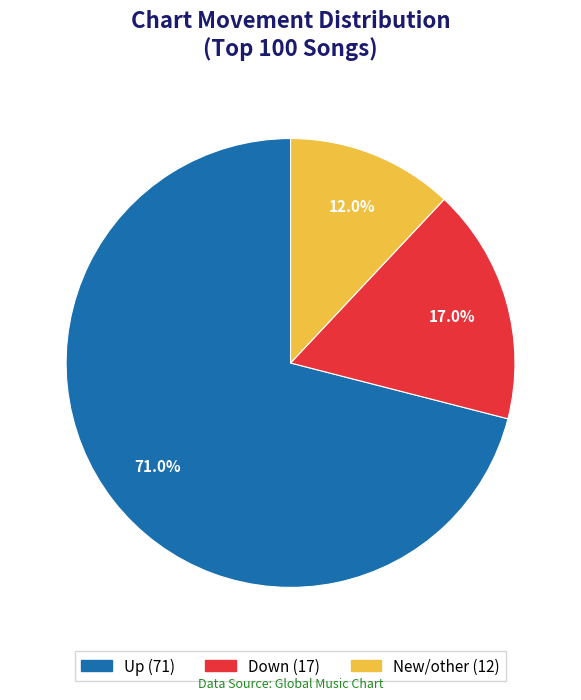

Is there any slice that represents more than half of the pie?

Yes